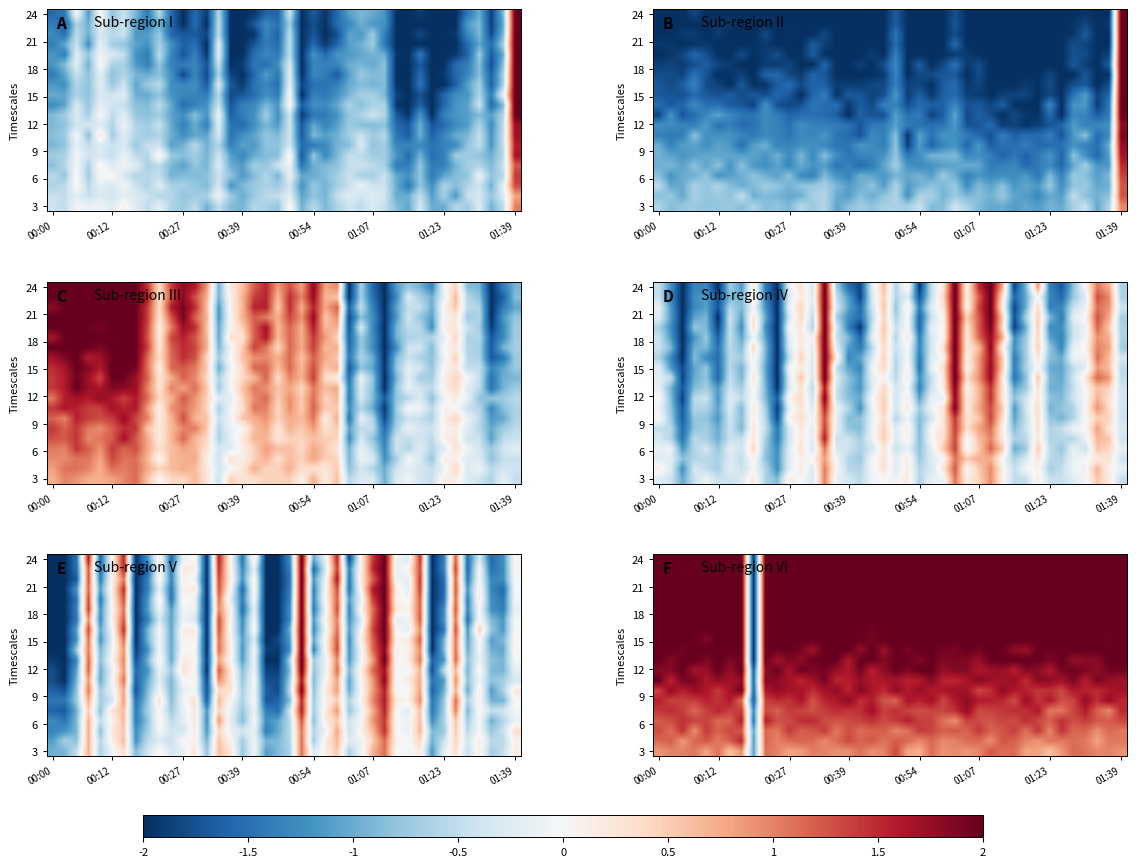

What is the greatest value displayed?

2.0